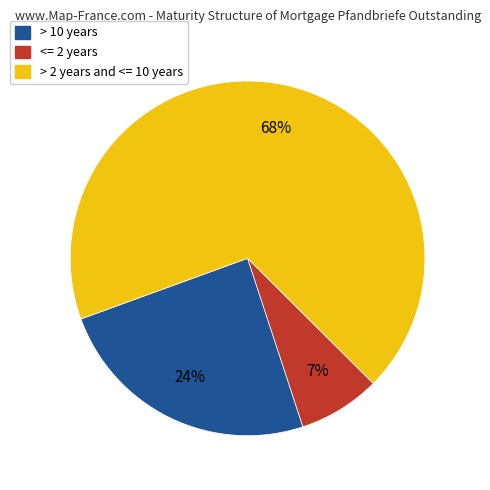

Is there any slice that represents more than half of the pie?

Yes